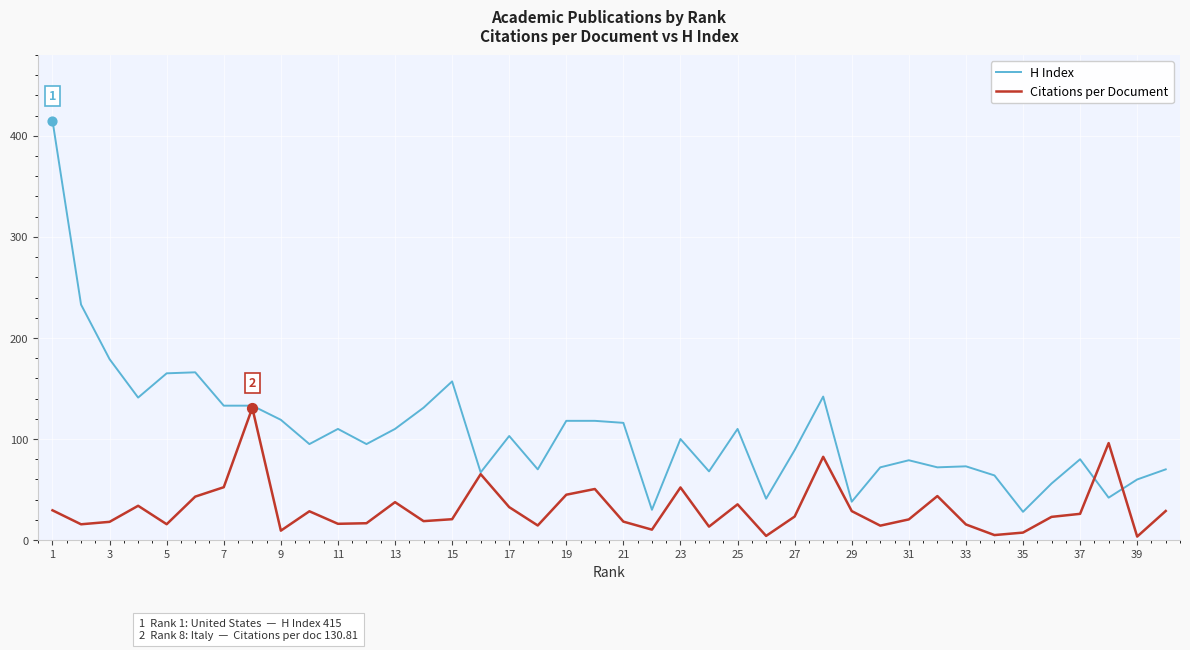

What are all the series names shown in the legend?

H Index, Citations per Document